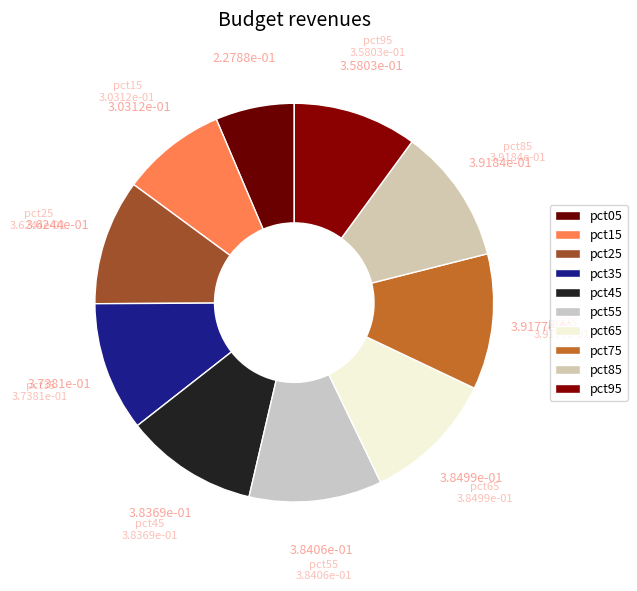

How many slices are in this pie chart?

10